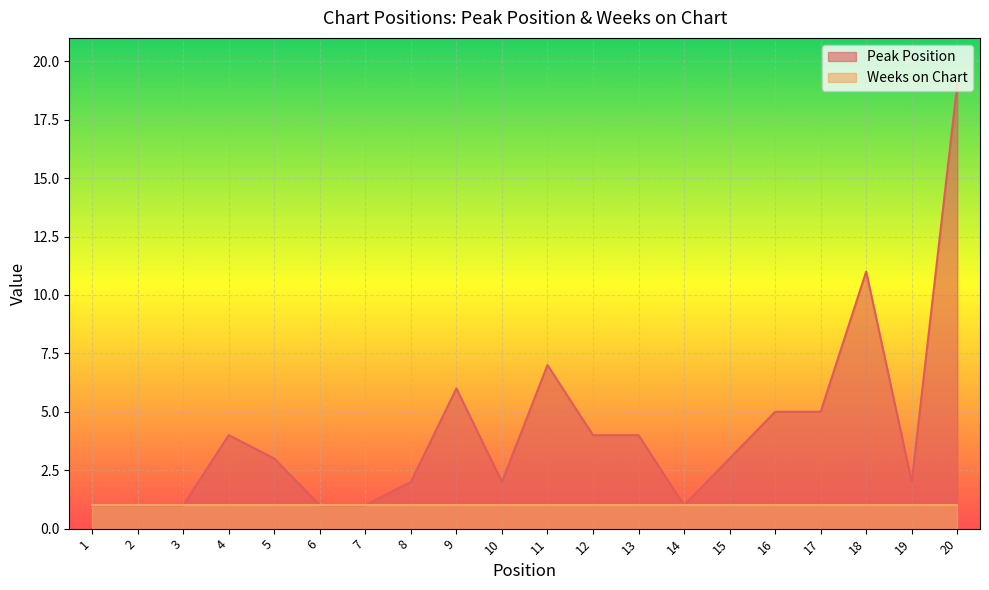

How many series are shown in this chart?

2